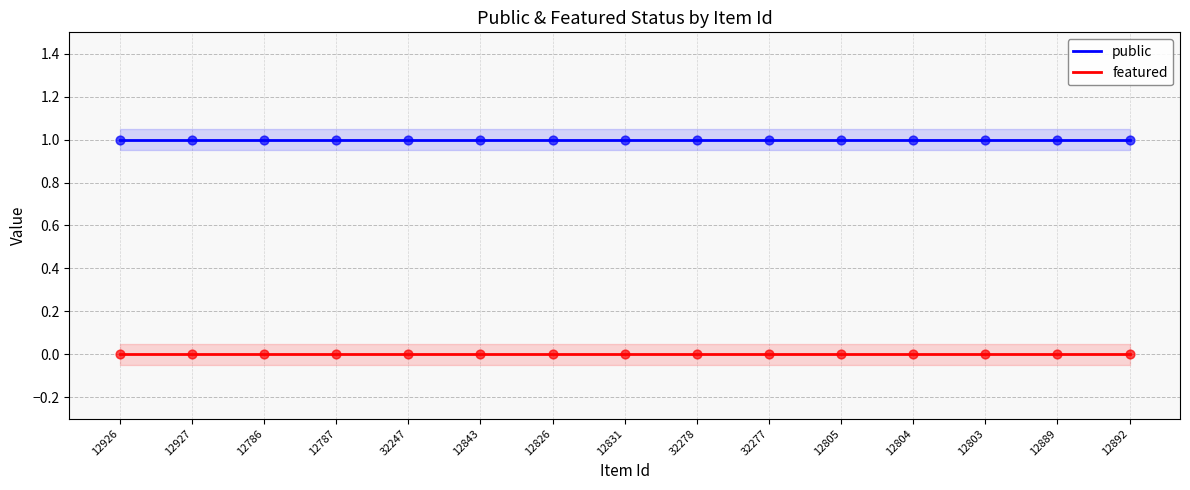

What are all the series names shown in the legend?

public, featured